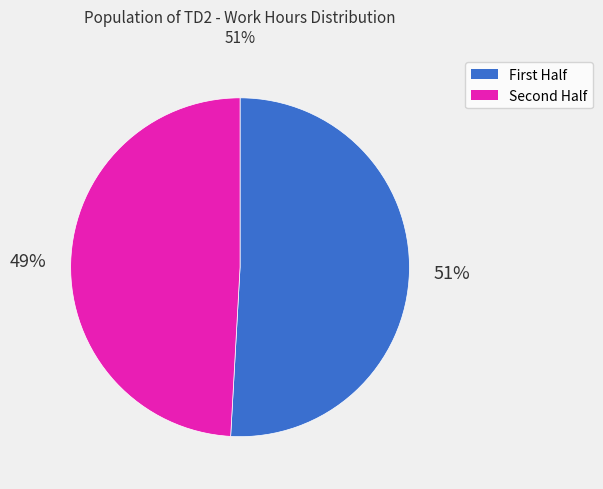

To the nearest percent, what is the difference between the largest and smallest slice percentages?

2%